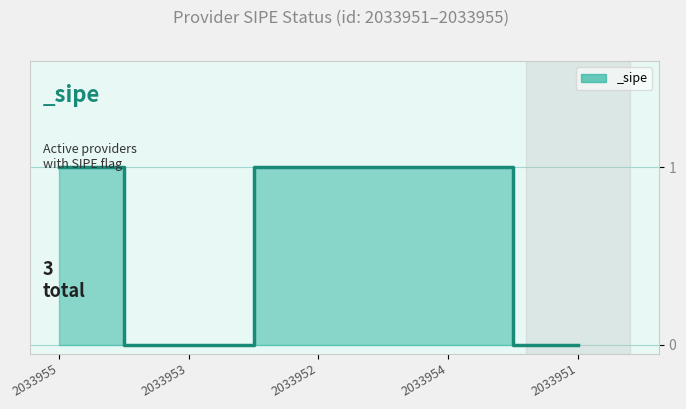

Which has a higher value, 2033954 or 2033953?

2033954